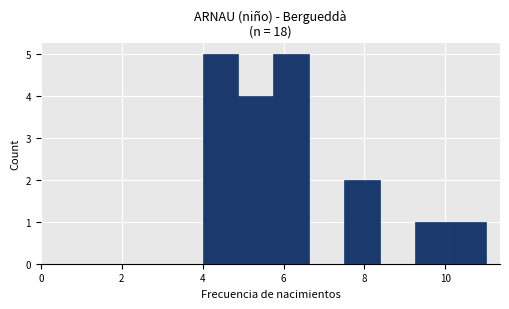

Reading left to right, list every bar in this chart as the range it spans on the x-axis followed by its height. Neither the bar edges nor the heights are printed on the chart, so give them approximately, as read against the axes.

4.0 to 4.8: 5
4.8 to 5.8: 4
5.8 to 6.6: 5
6.6 to 7.6: 0
7.6 to 8.4: 2
8.4 to 9.2: 0
9.2 to 10.2: 1
10.2 to 11.0: 1